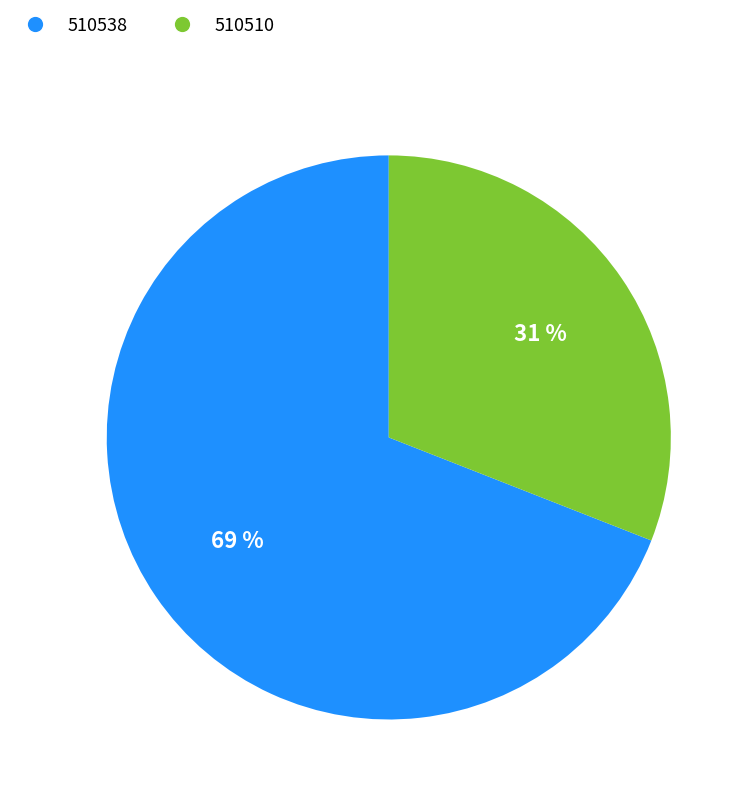

To the nearest percent, what is the combined percentage of 510510 and 510538?

100%